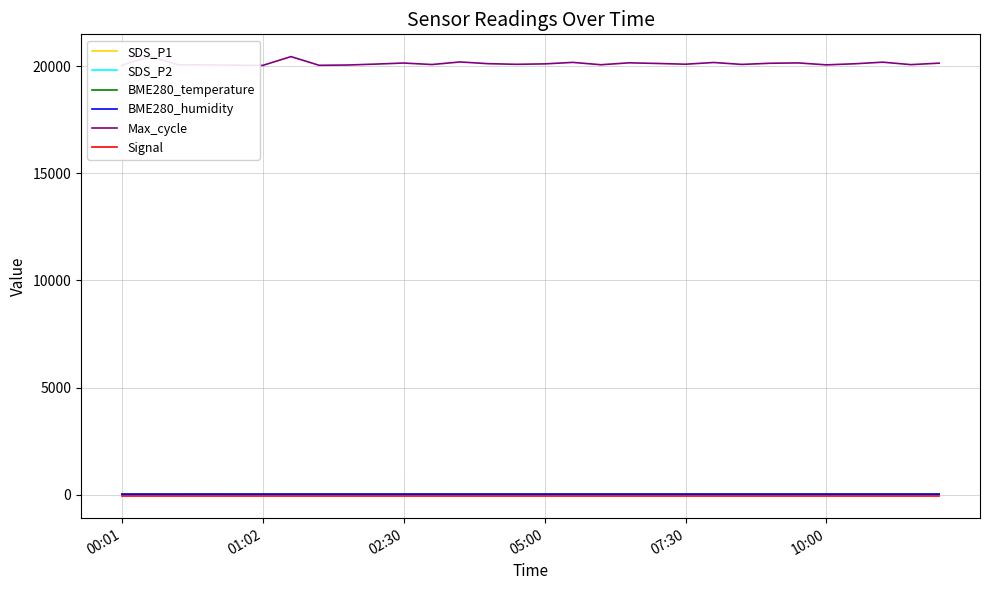

At which label is SDS_P2 closest to 4?

14